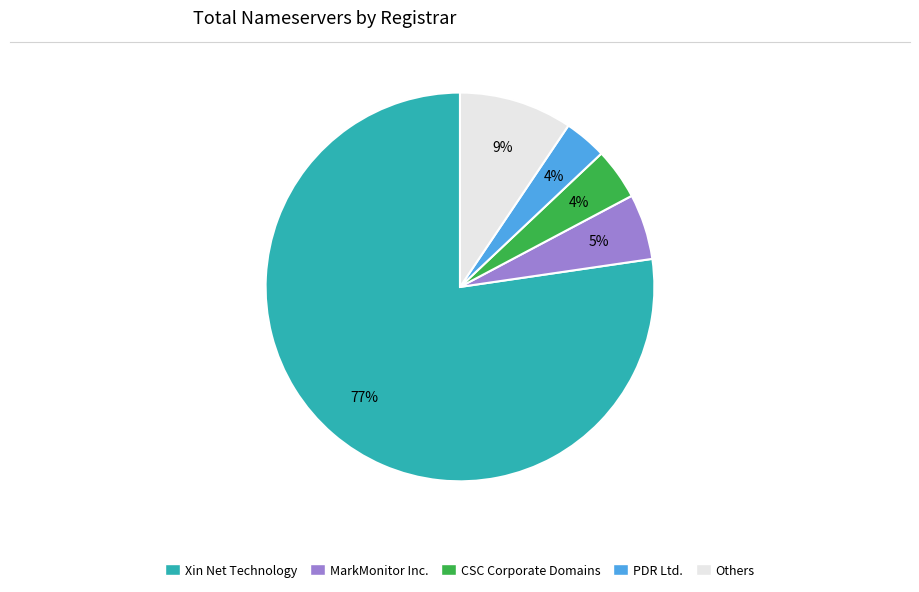

Combined, do Xin Net Technology and Others account for over 50%?

Yes